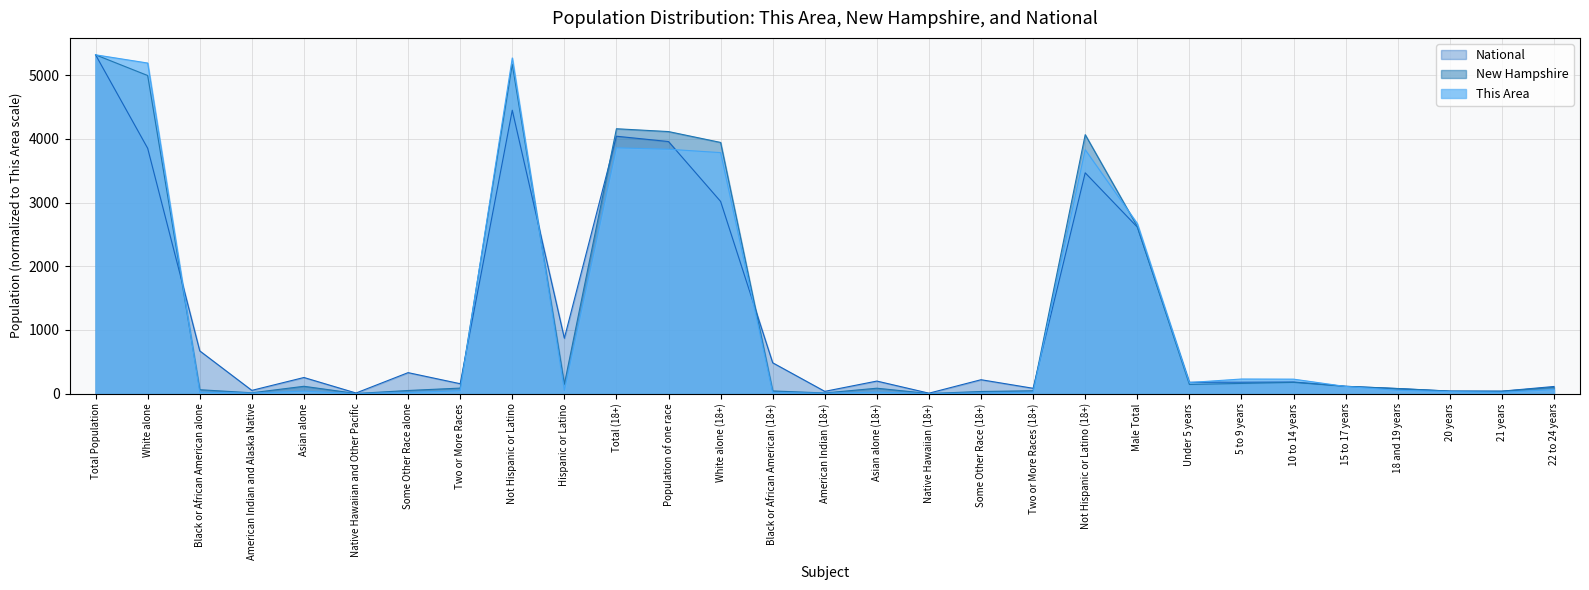

Which series has the widest spread of values?

This Area